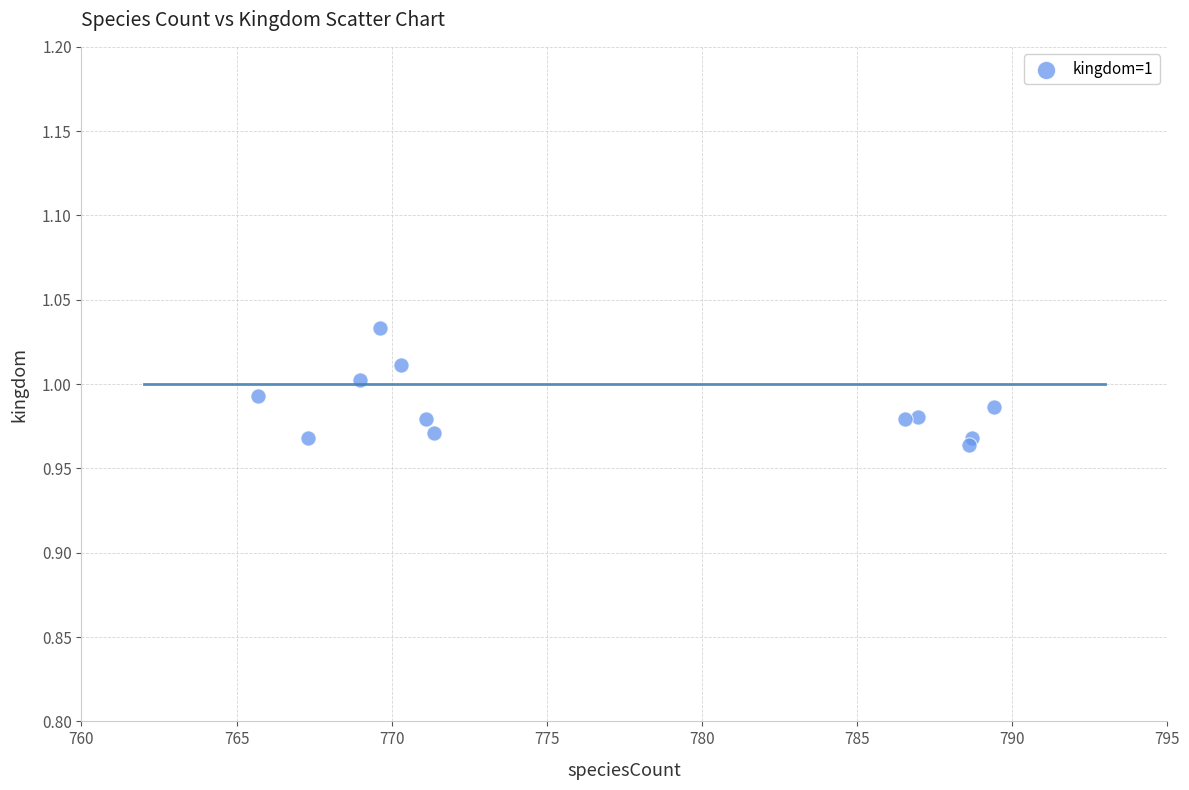

What is the range of X values (max minus min)?

23.7